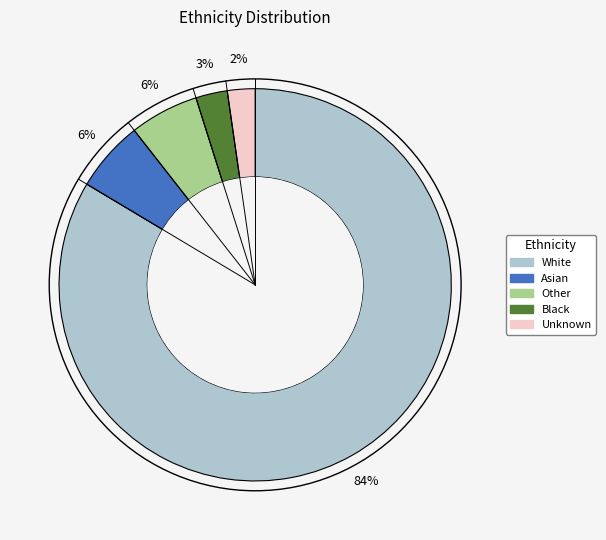

How many segments does this pie chart have?

5